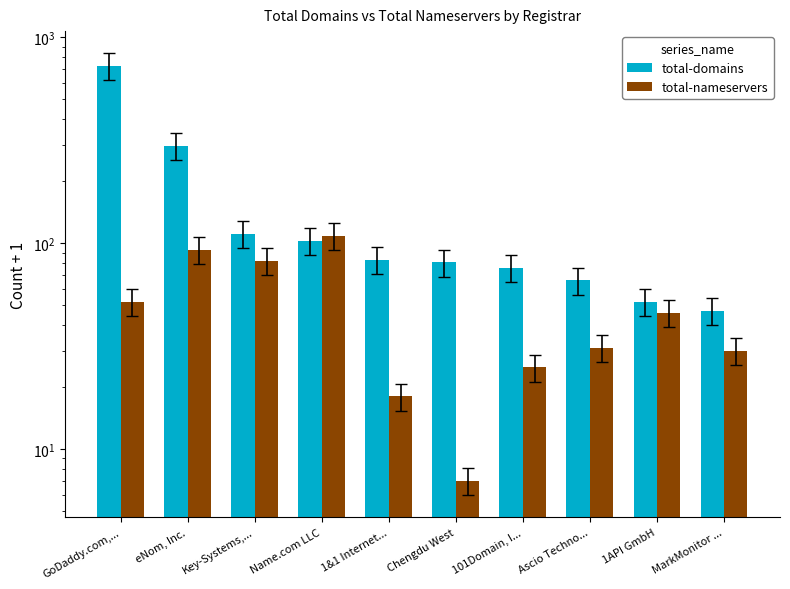

Reading left to right, transcribe all the data shown in this chart.

total-domains: 729	297	111	103	83	81	76	66	52	47
total-nameservers: 52	93	82	109	18	7	25	31	46	30